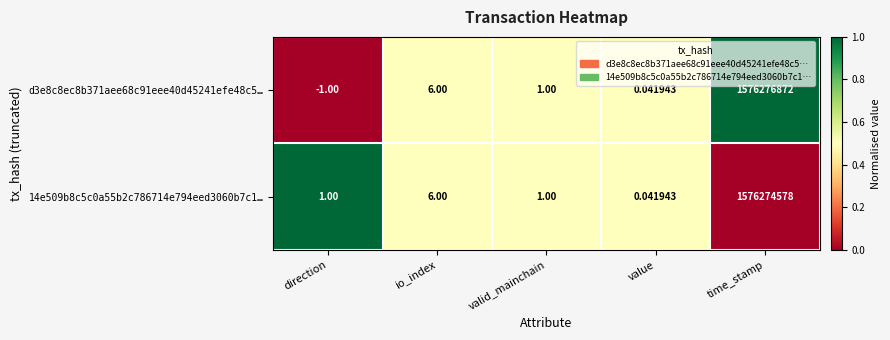

Count the number of categories in the chart.

5